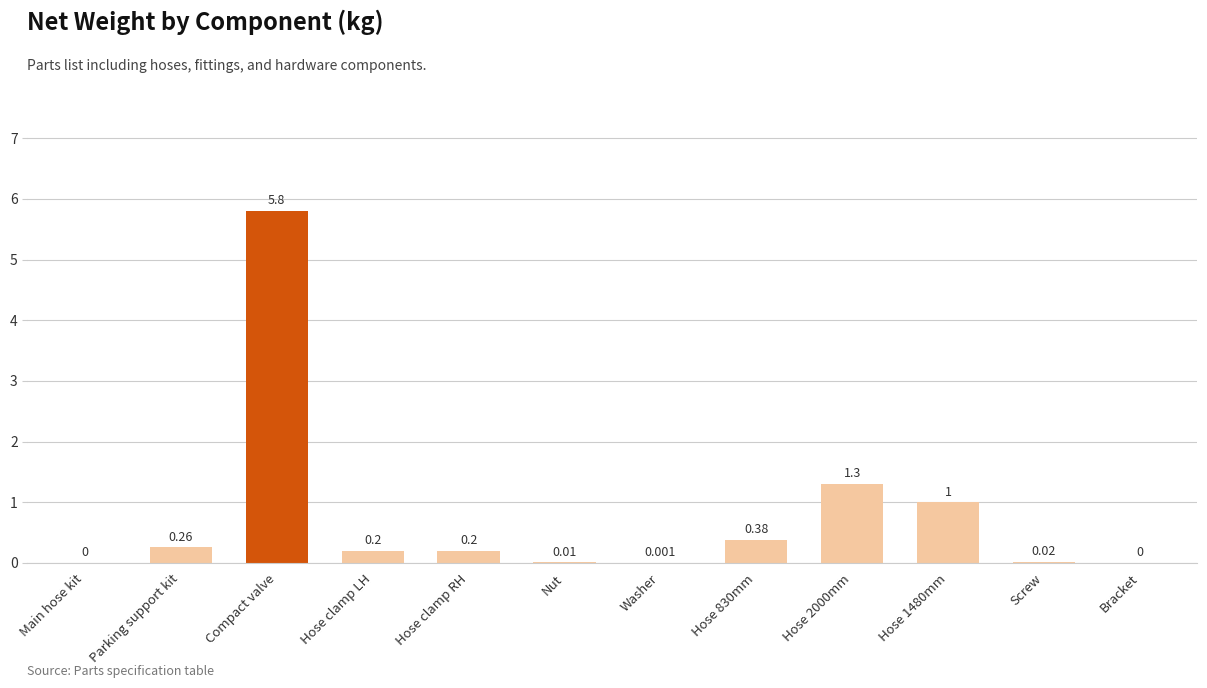

Which has a higher value, Hose clamp RH or Screw?

Hose clamp RH